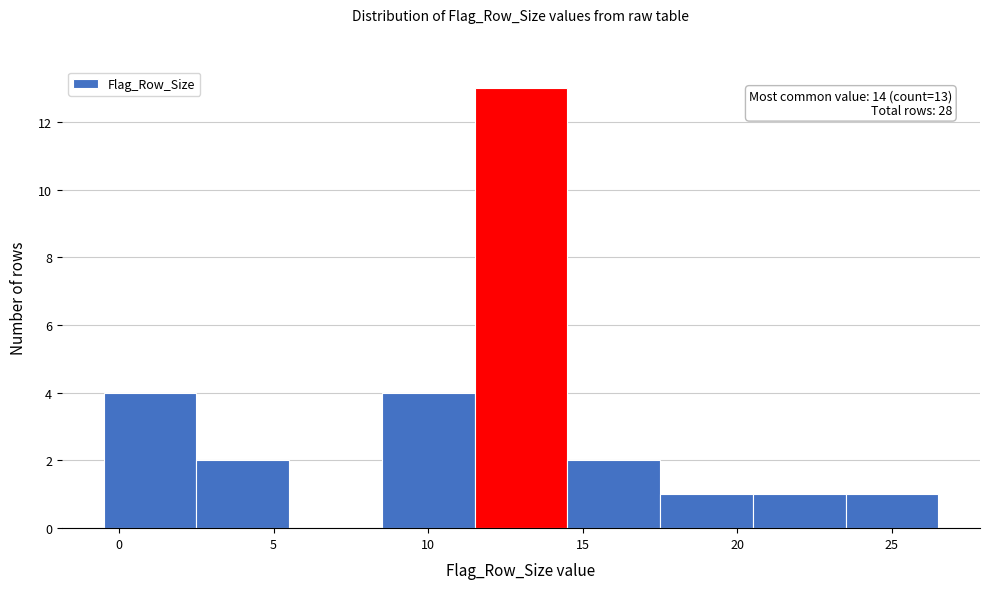

Over which range of the x-axis is the bar tallest?

11.5 to 14.5